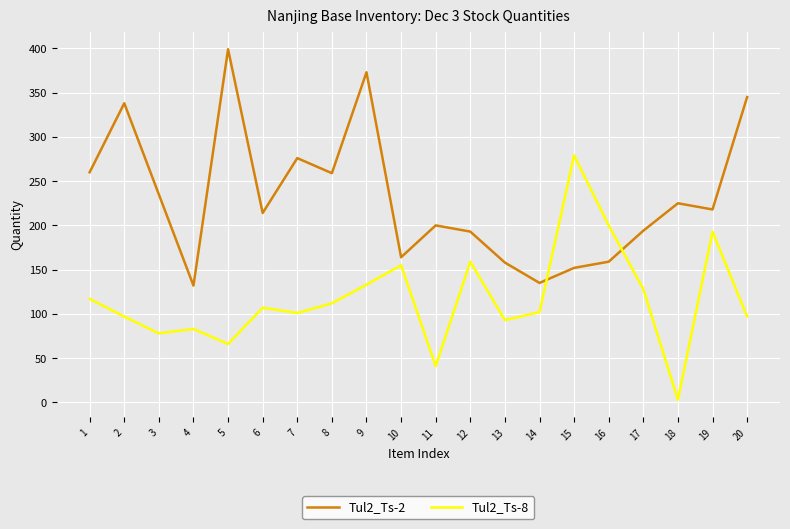

What is the sum of all Tul2_Ts-2 values?

4629